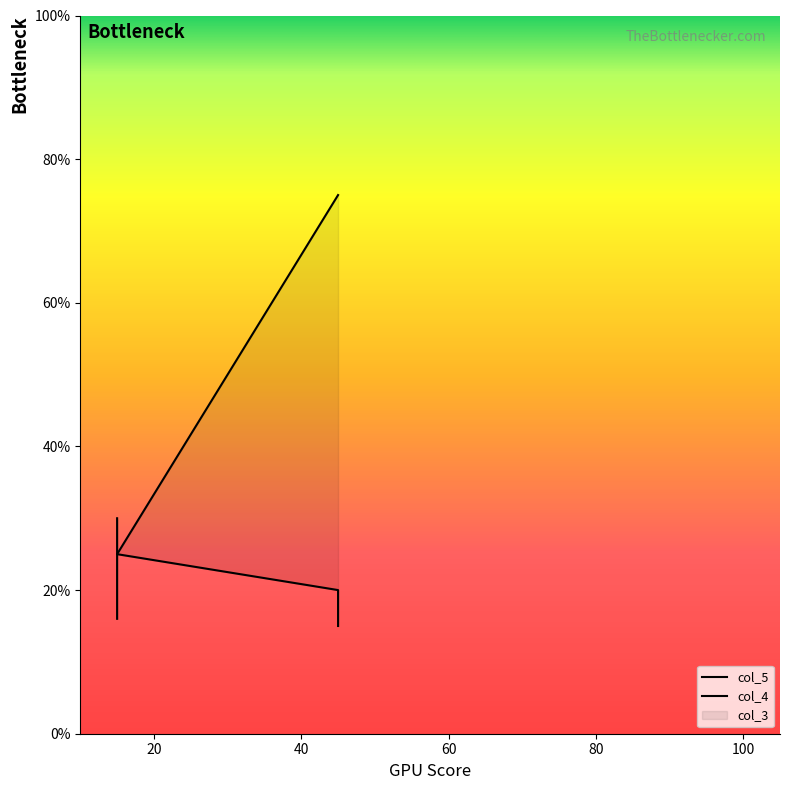

Does the chart have visible grid lines?

No